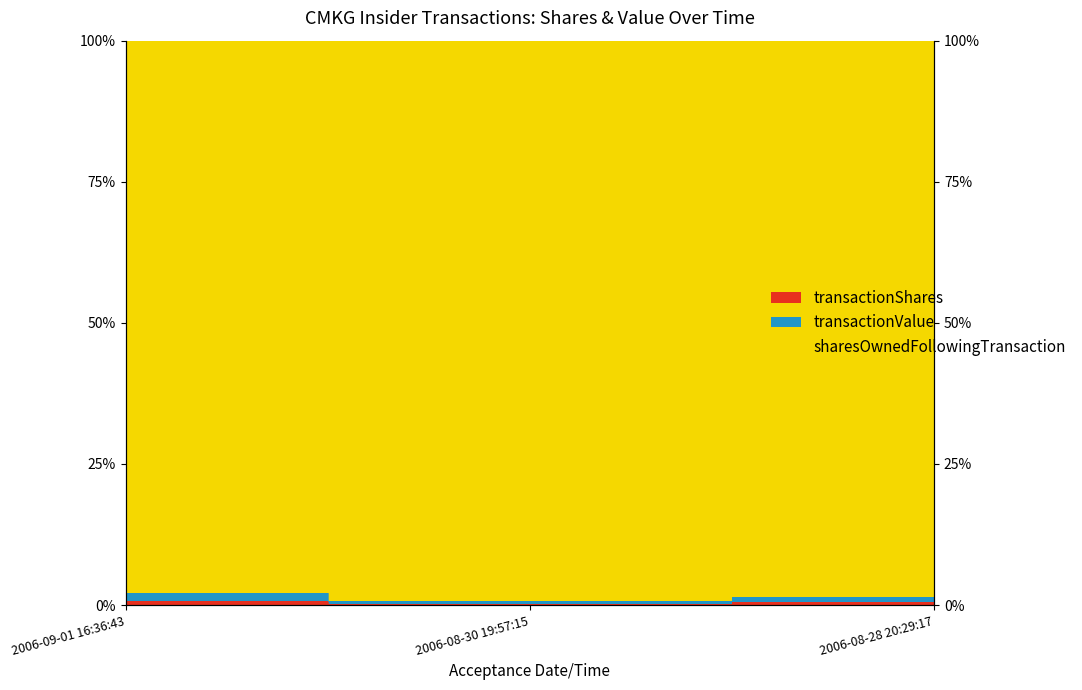

What position from the right is 2006-08-30 19:57:15?

2